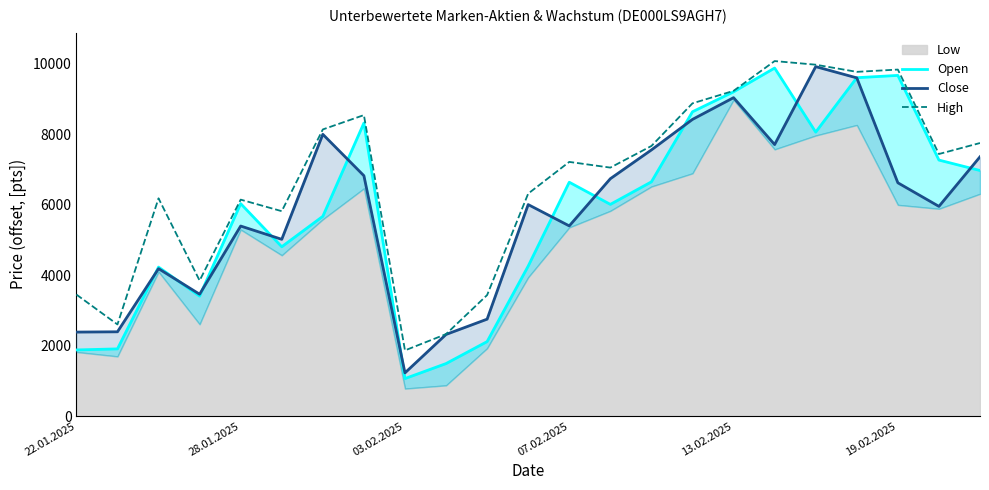

Which category has the lowest value in the High series?

03.02.2025